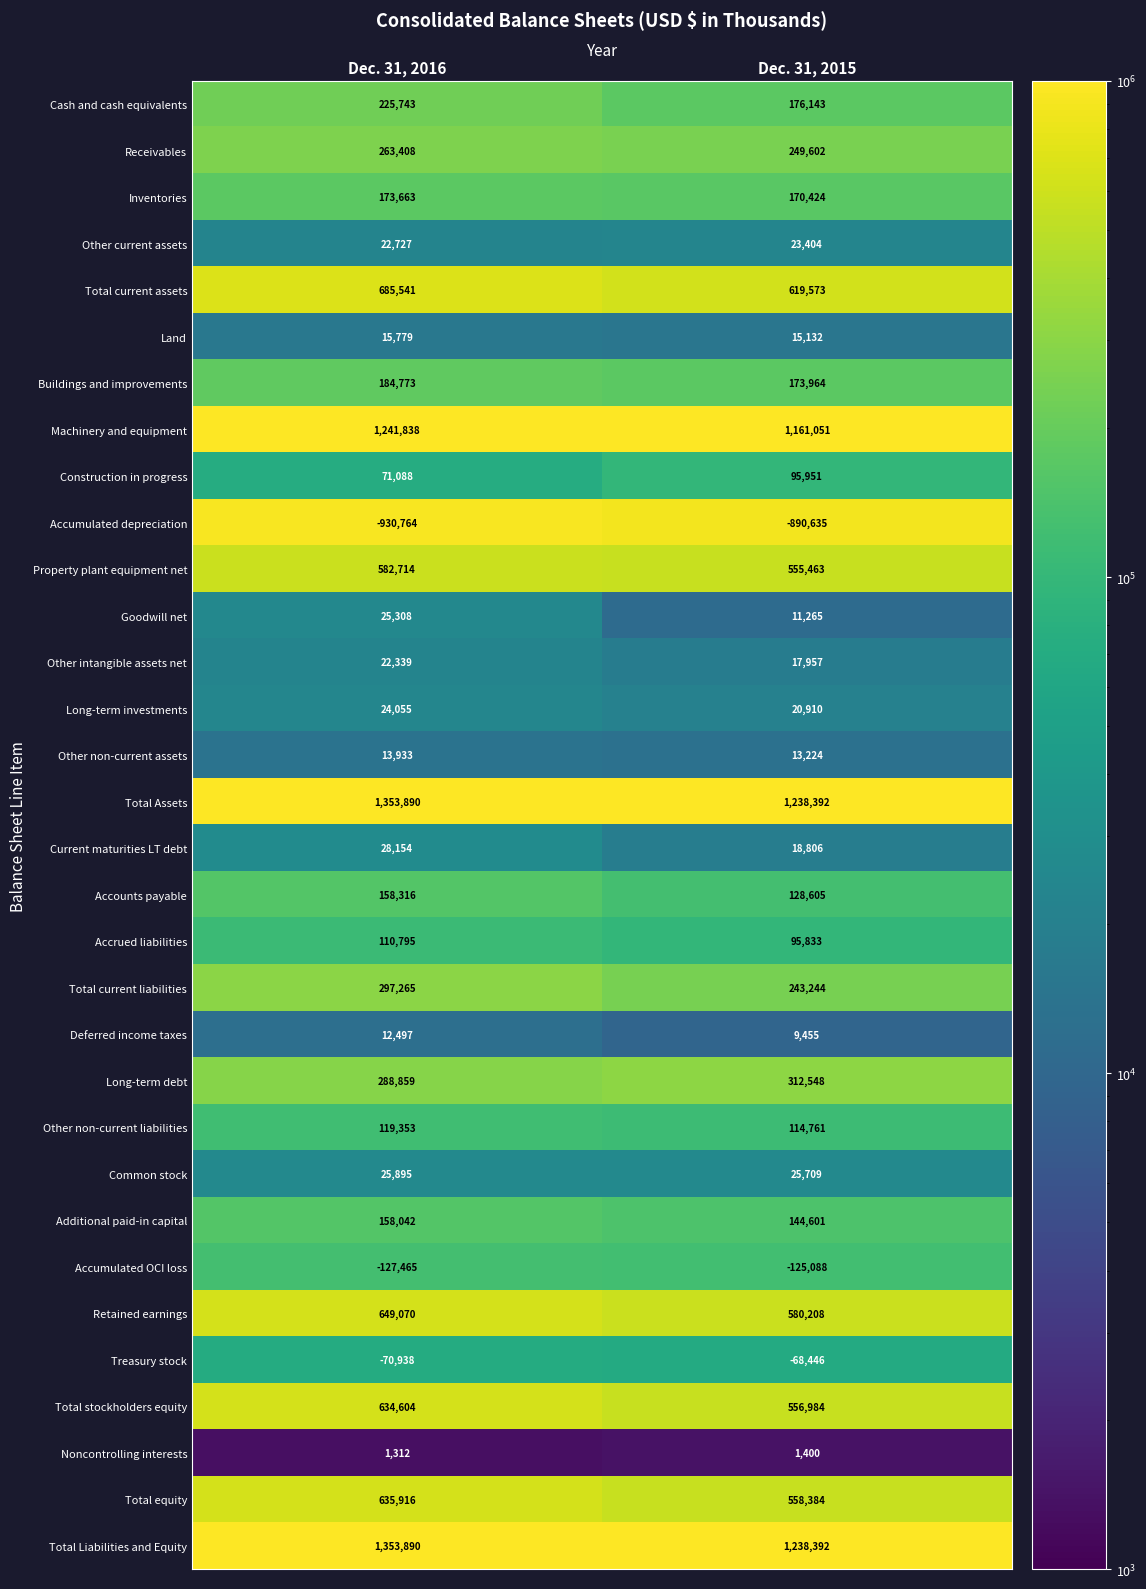

What is the sum of the Buildings and improvements values at Dec. 31, 2016 and Dec. 31, 2015?

358737